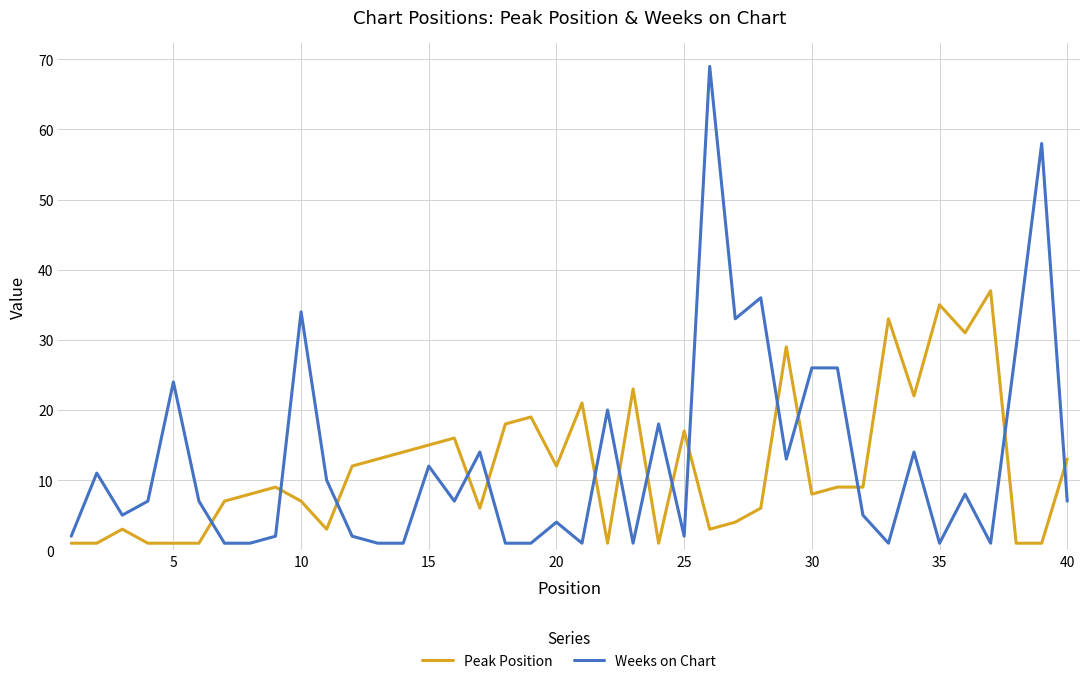

Which series has the widest spread of values?

Weeks on Chart